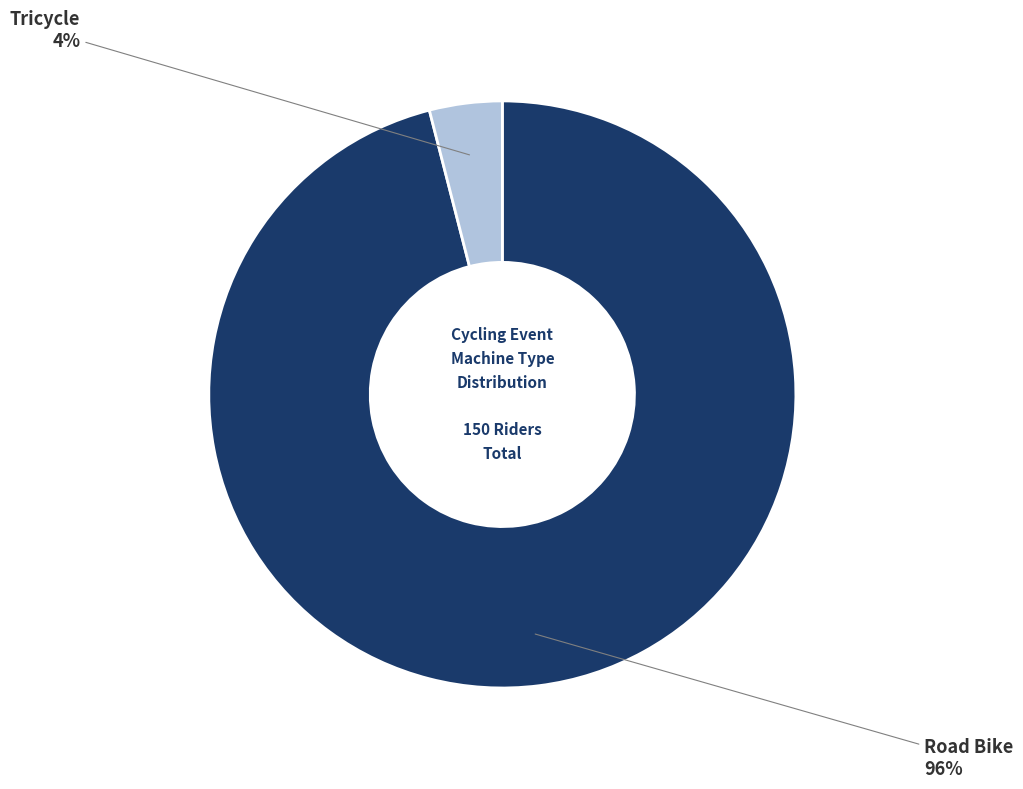

To the nearest percent, what is the difference between the largest and smallest slice percentages?

92%